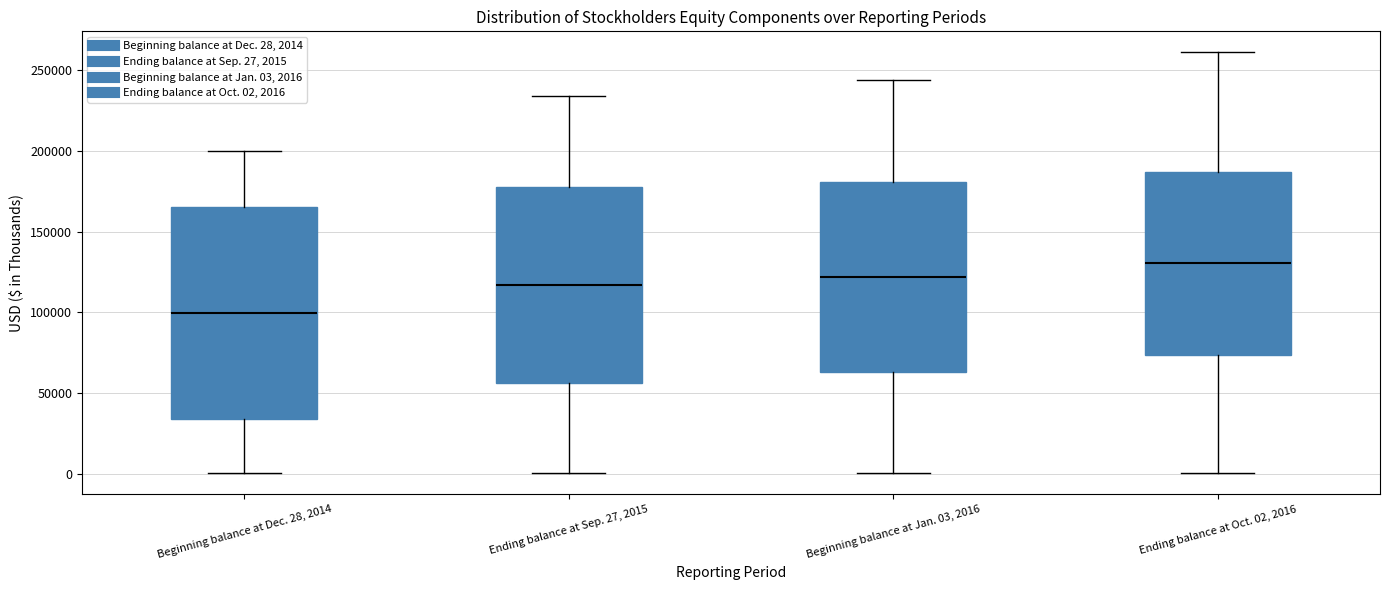

Which box's median line is the highest?

Ending balance at Oct. 02, 2016